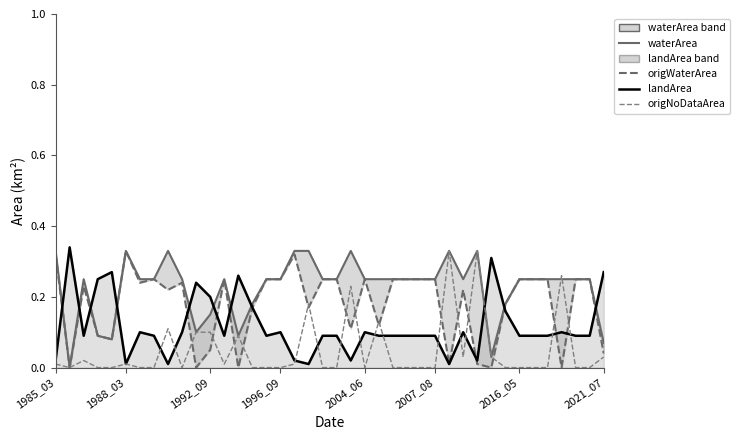

At how many categories does at least one series exceed 0?

40